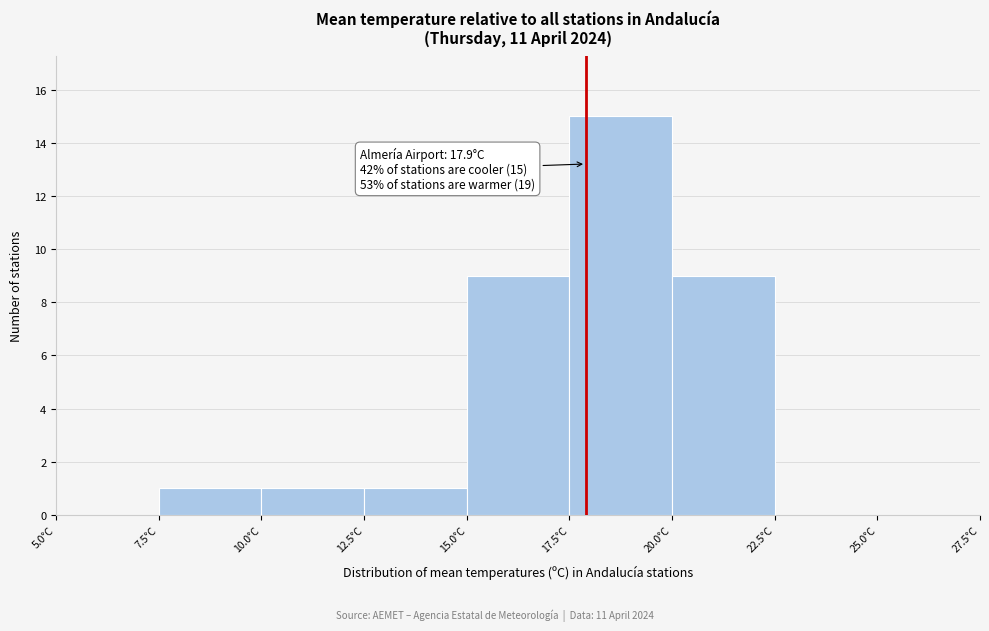

Over which range of the x-axis is the bar tallest?

17.5 to 20.0